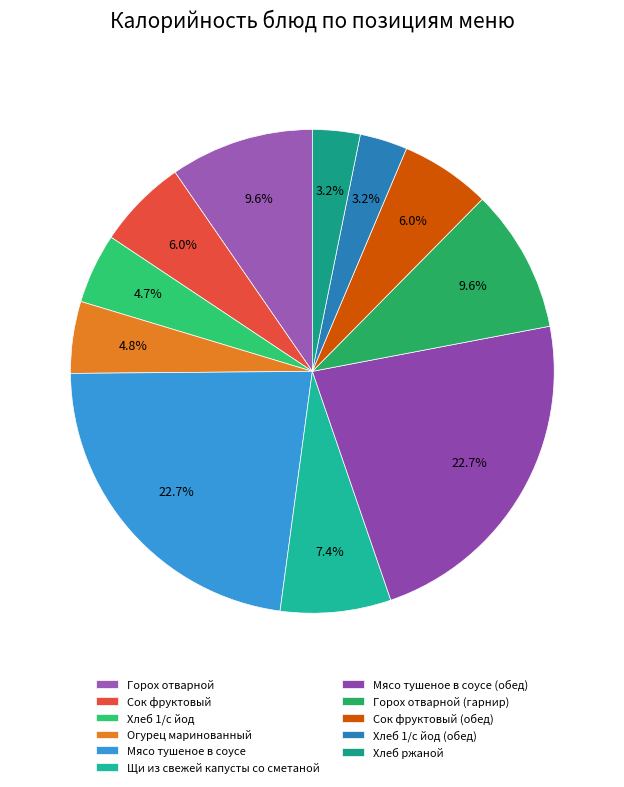

What is the smallest slice in the pie chart?

Хлеб 1/с йод (обед)